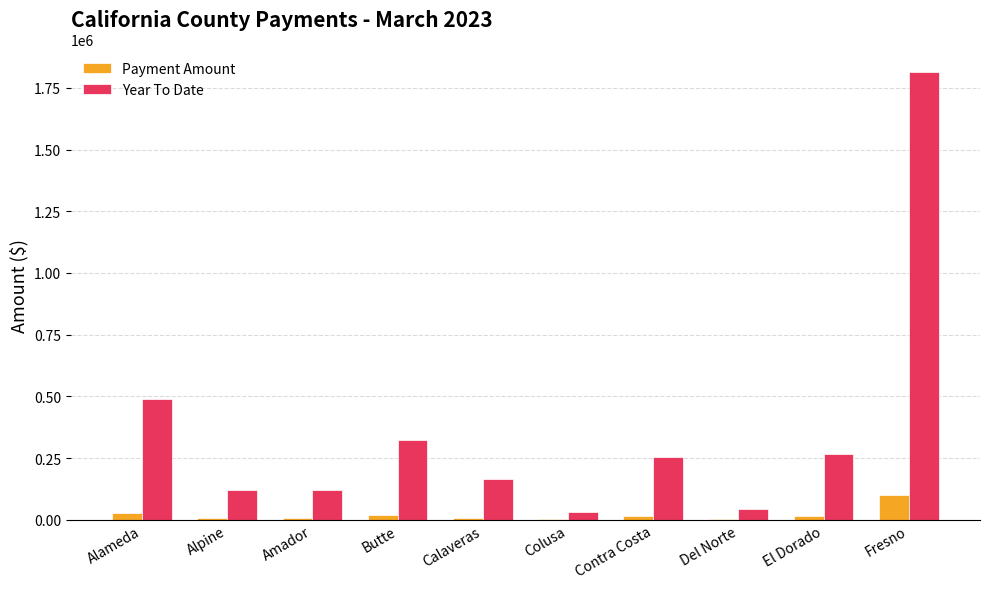

The value of Year To Date at Amador is 189745.9. True or false?

False